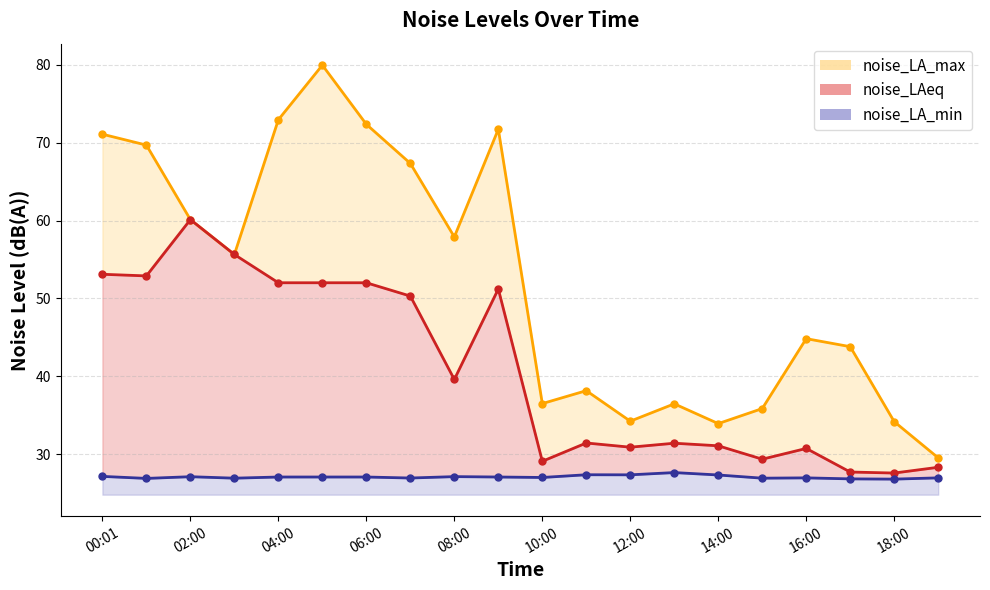

How many lines are shown in the chart?

3